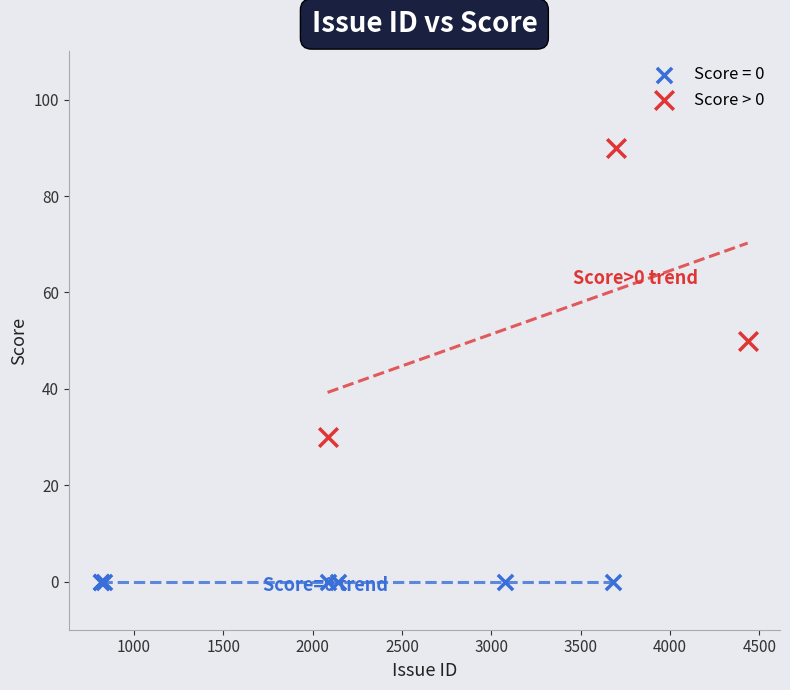

Which series contains the highest Y value?

Score > 0